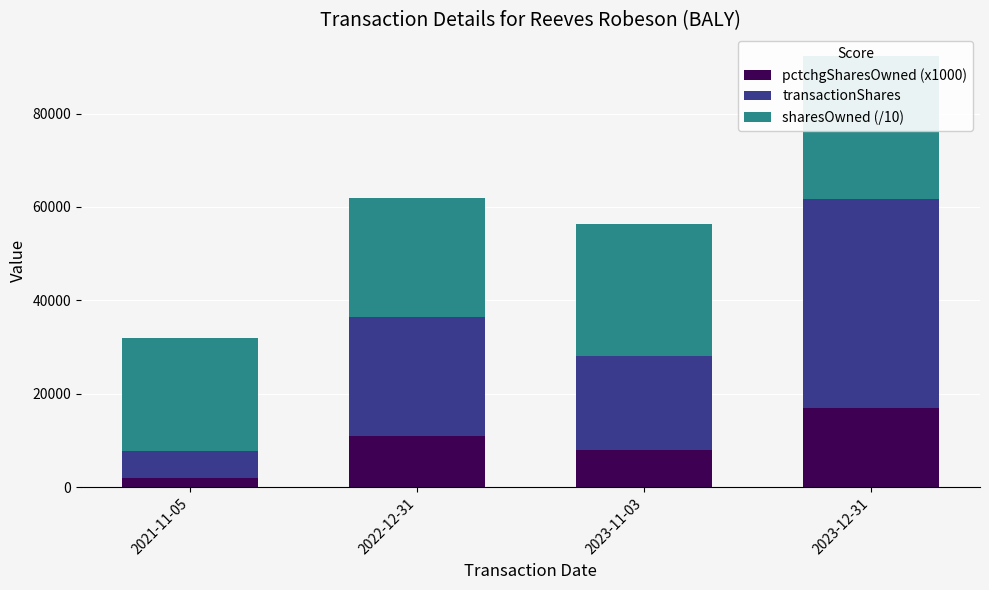

What is the sum of the transactionShares values at 2021-11-05 and 2023-12-31?

50404